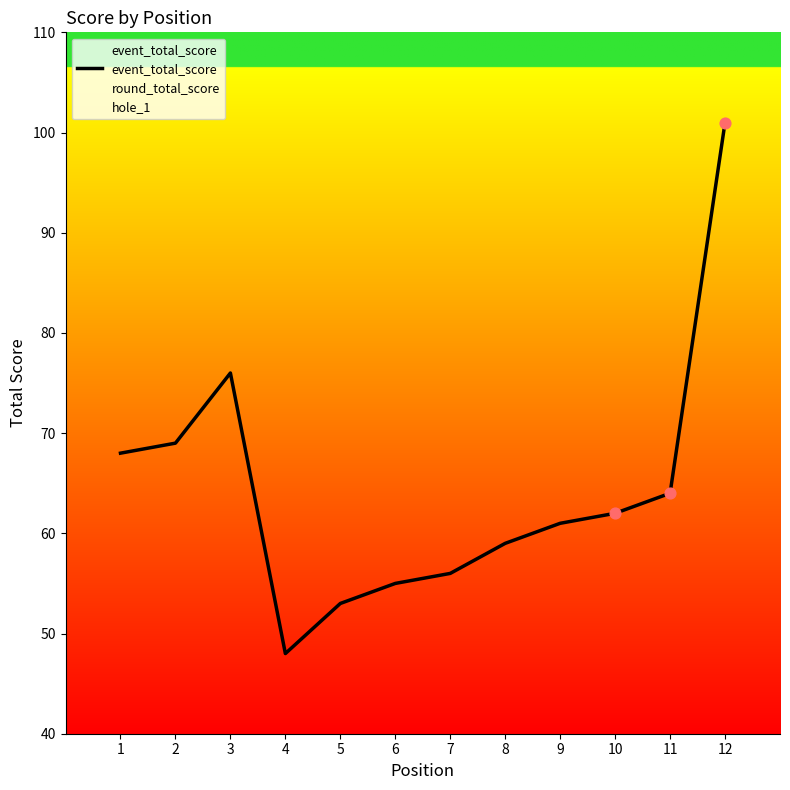

What is the ratio of the value at 12 to the value at 4?

2.1